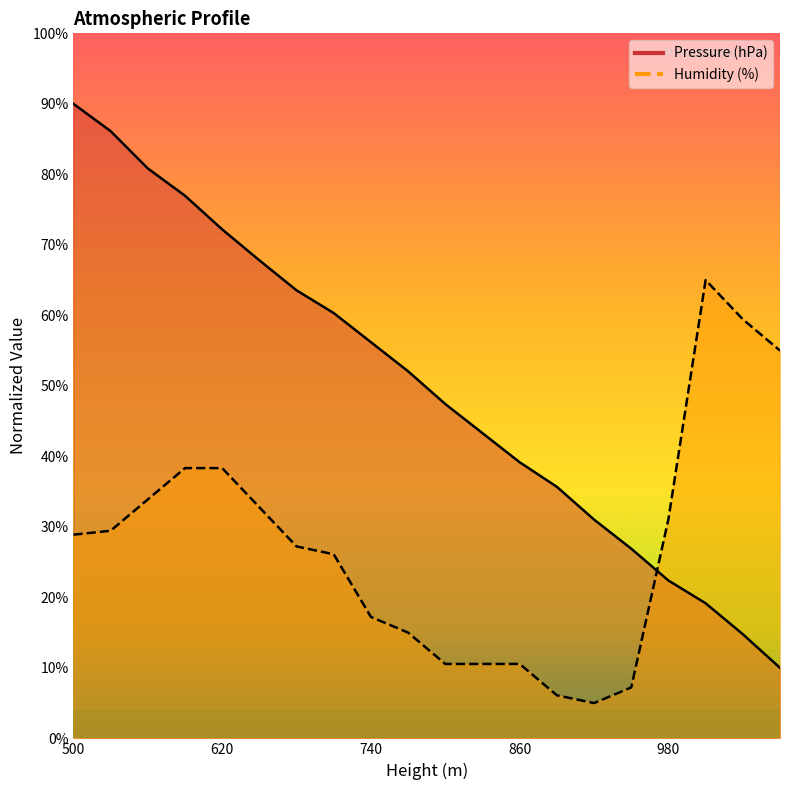

Which has a higher value, 890 or 800?

800